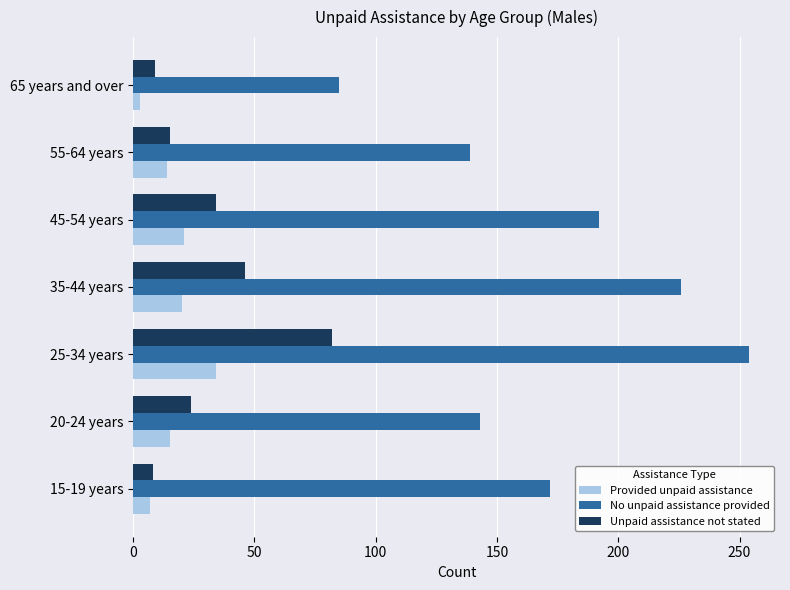

At which label is No unpaid assistance provided closest to 169?

15-19 years